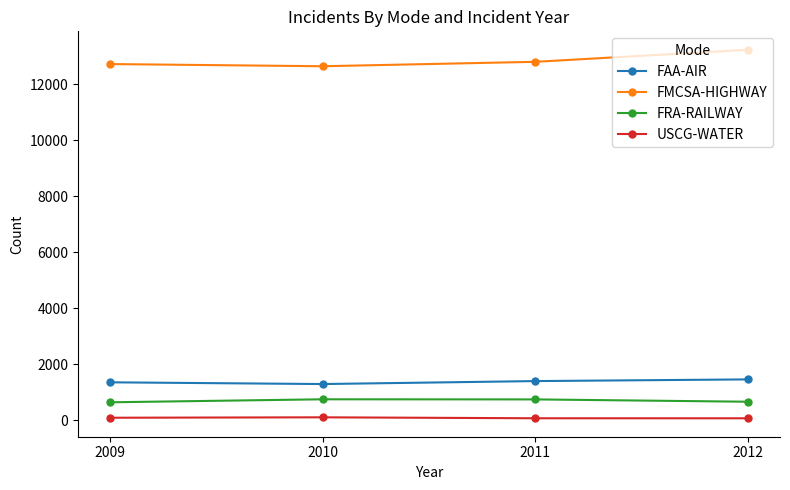

Is the value of FAA-AIR at 2012 greater than the value of USCG-WATER at 2009?

Yes